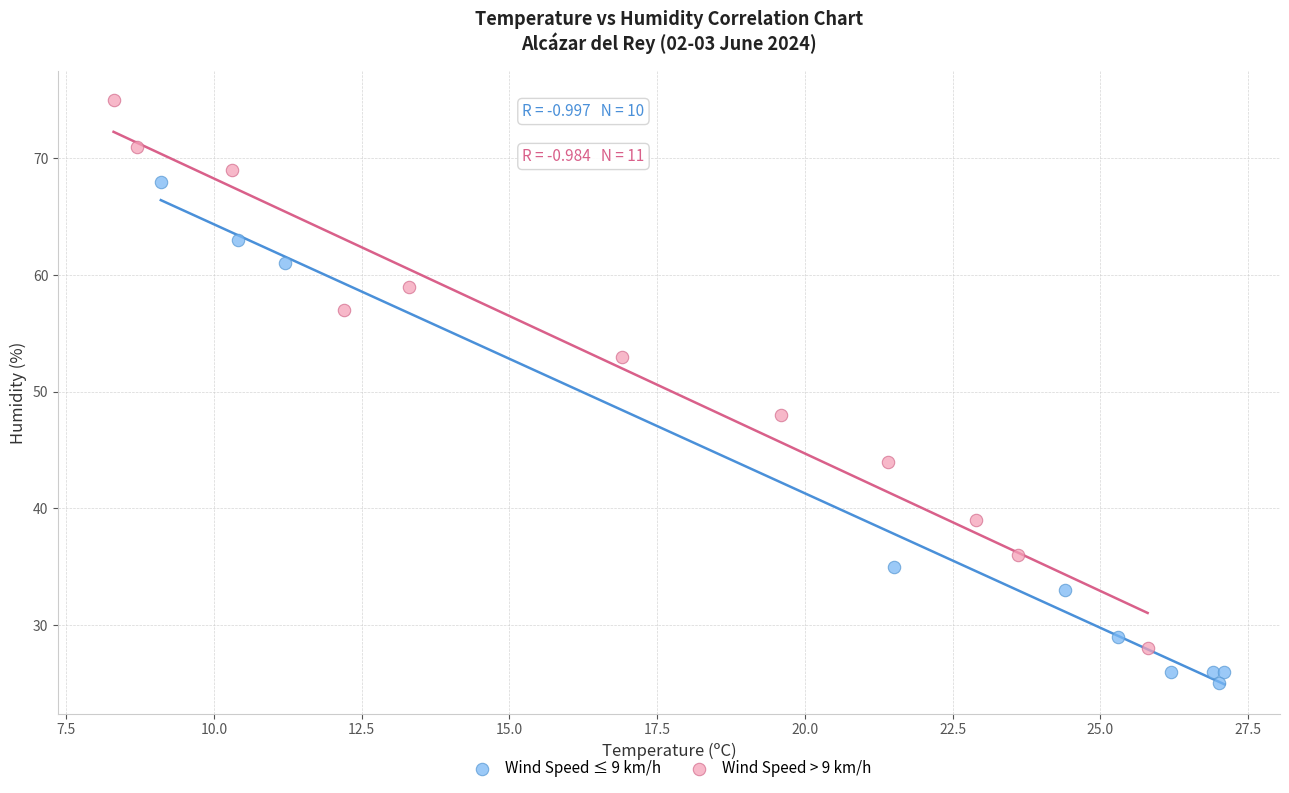

Which series has the widest spread of Y values?

Wind Speed > 9 km/h